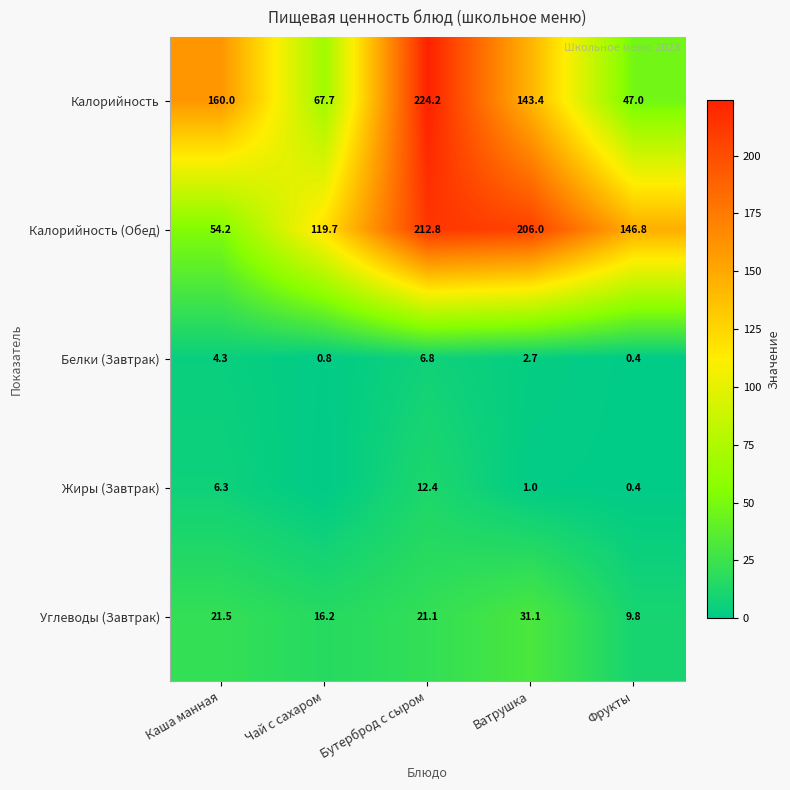

How many categories are shown in the chart?

5